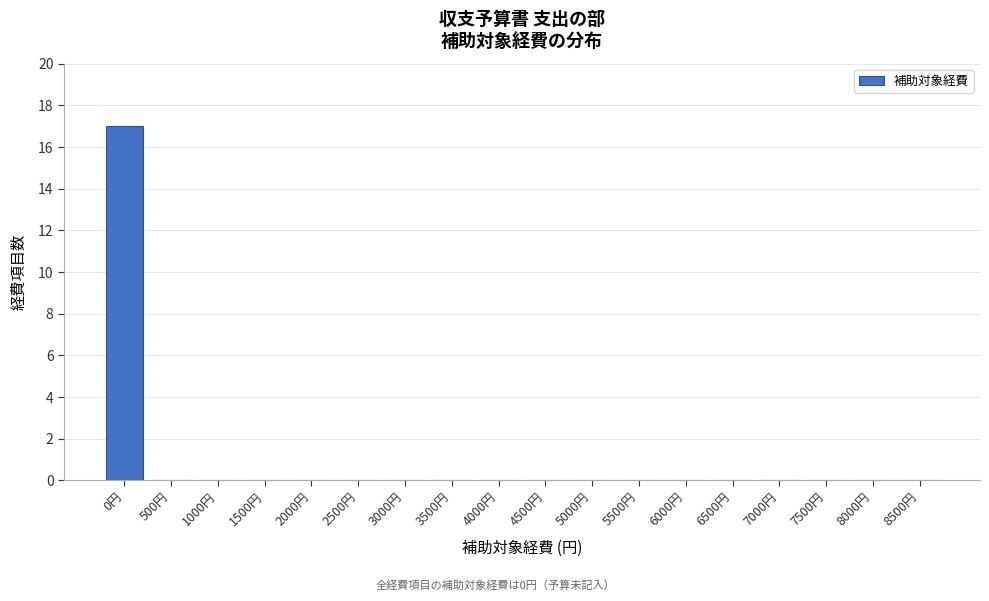

Reading left to right, transcribe all the data shown in this chart.

0円=17	500円=0	1000円=0	1500円=0	2000円=0	2500円=0	3000円=0	3500円=0	4000円=0	4500円=0	5000円=0	5500円=0	6000円=0	6500円=0	7000円=0	7500円=0	8000円=0	8500円=0